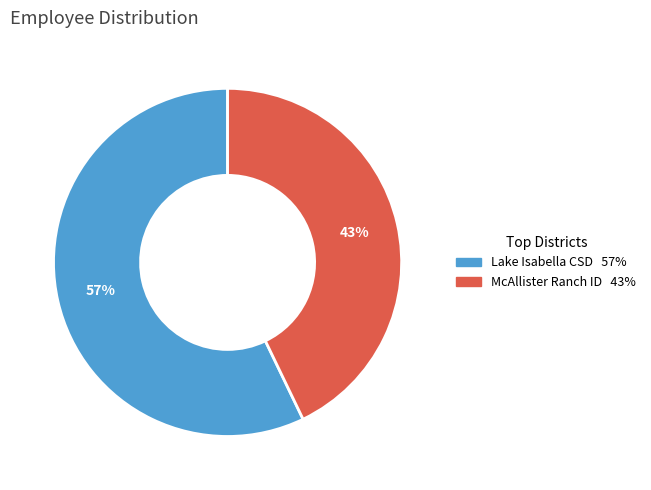

To the nearest percent, what is the average slice percentage?

50%